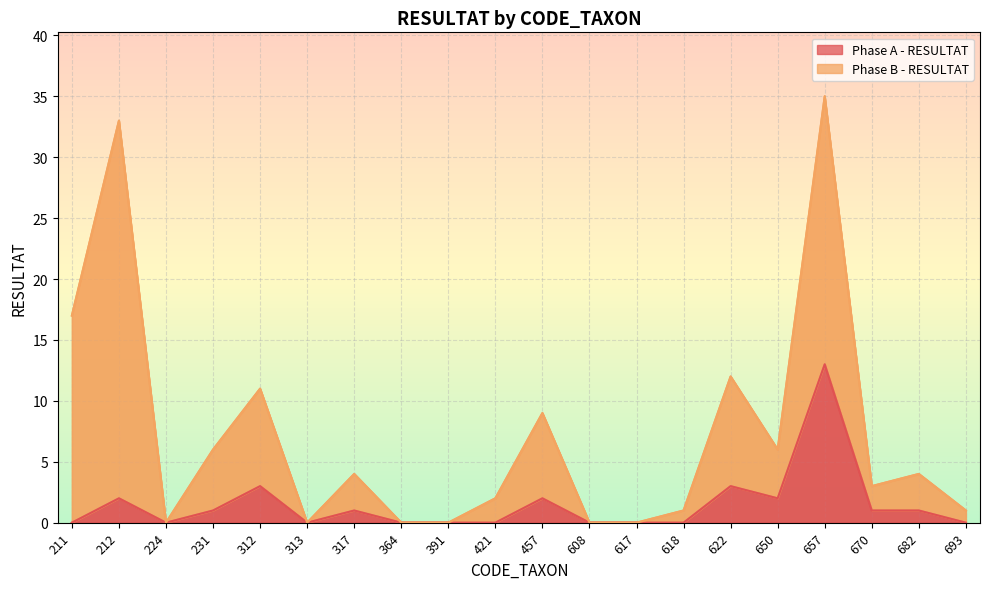

What is the maximum value for Phase A - RESULTAT?

13